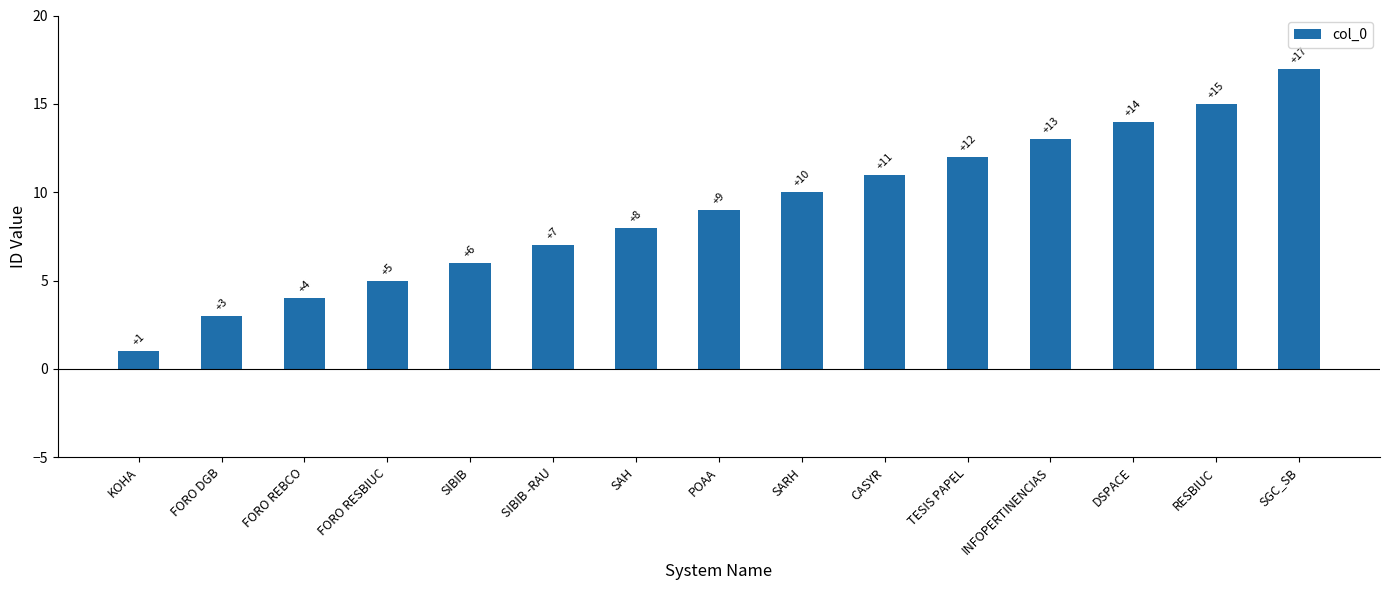

List the labels in order of value, smallest first.

KOHA, FORO DGB, FORO REBCO, FORO RESBIUC, SIBIB, SIBIB -RAU, SAH, POAA, SARH, CASYR, TESIS PAPEL, INFOPERTINENCIAS, DSPACE, RESBIUC, SGC_SB